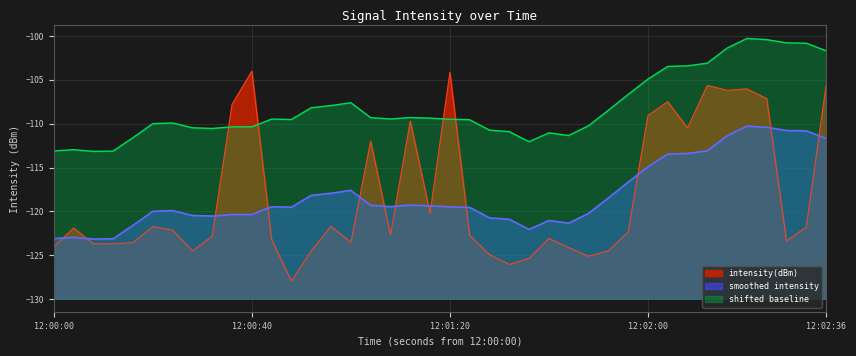

What is the difference between the maximum and minimum values in the intensity(dBm) series?

24.0